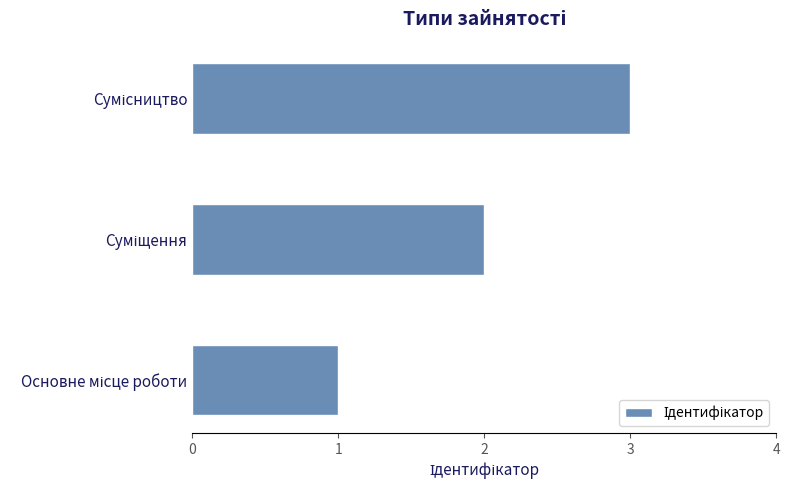

Count the number of data series in this chart.

1